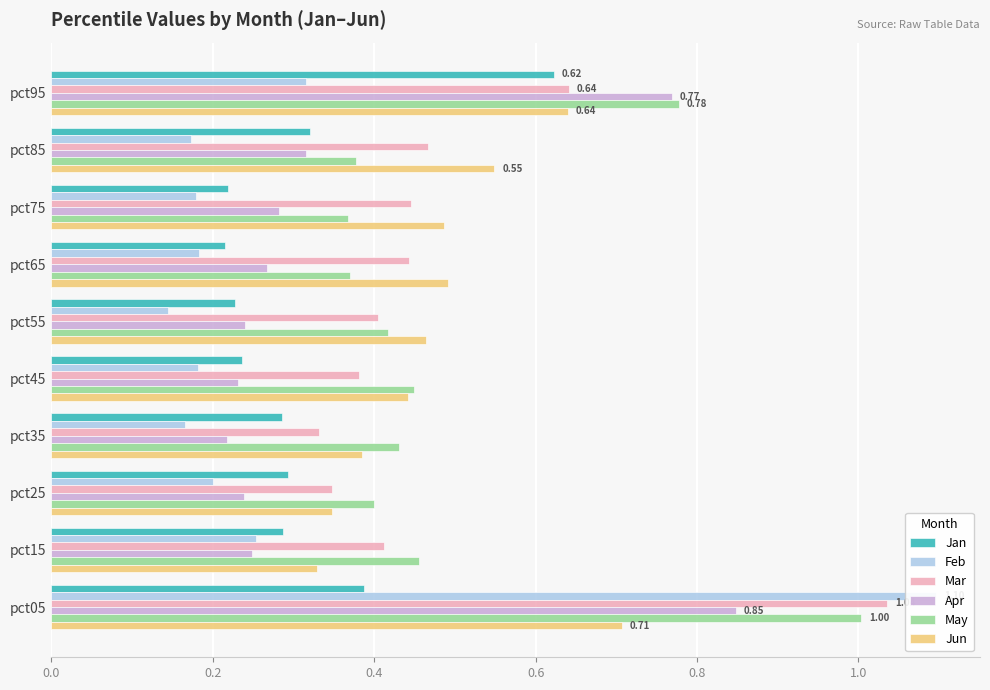

The Apr series shows 0.8 at pct95. True or false?

True